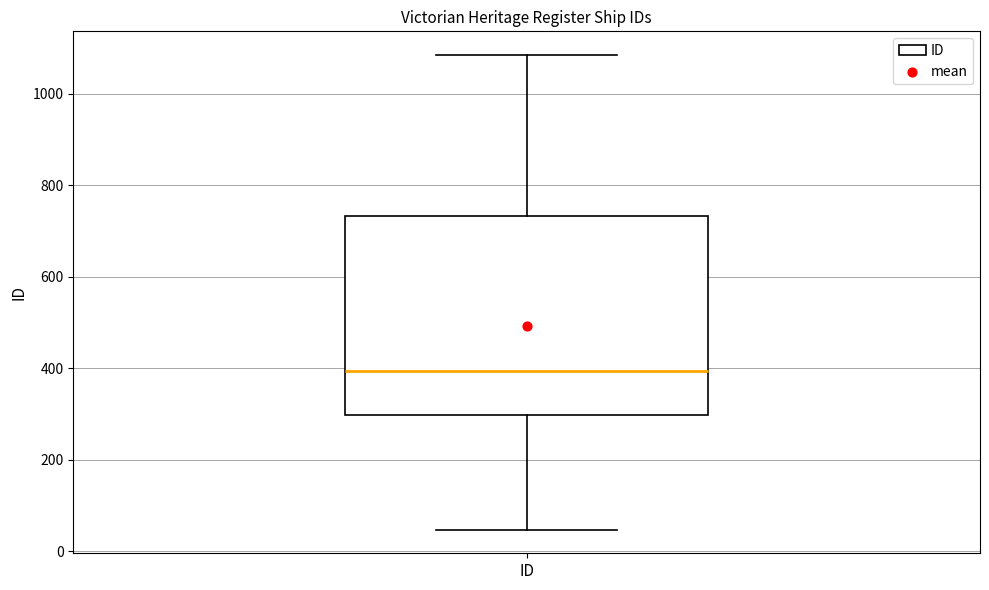

Read this box plot against the y-axis: the position of the median line, the range covered by the box, and the ends of both whiskers. The values are not printed on the chart, so give them approximately, as read against the axis.

median 400, box 300 to 740, whiskers 40 to 1080